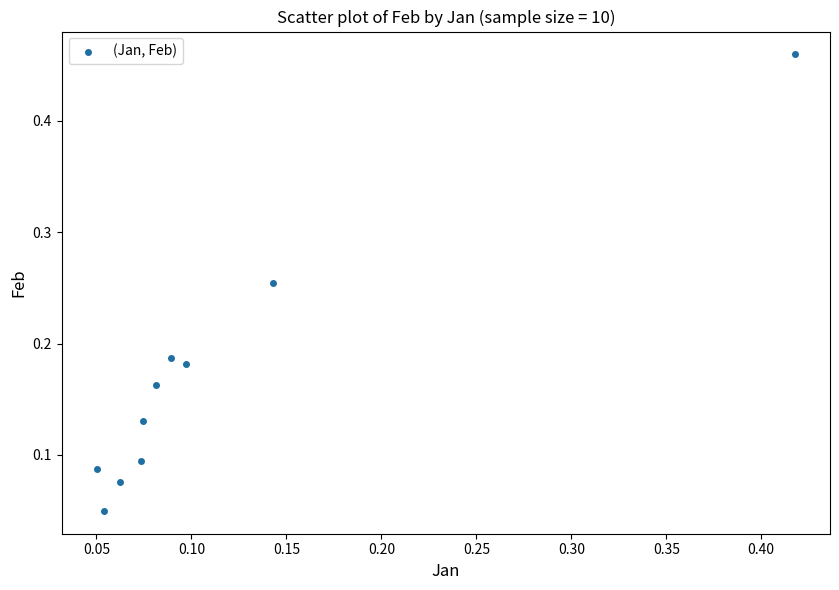

What is the range of Y values (max minus min)?

0.4